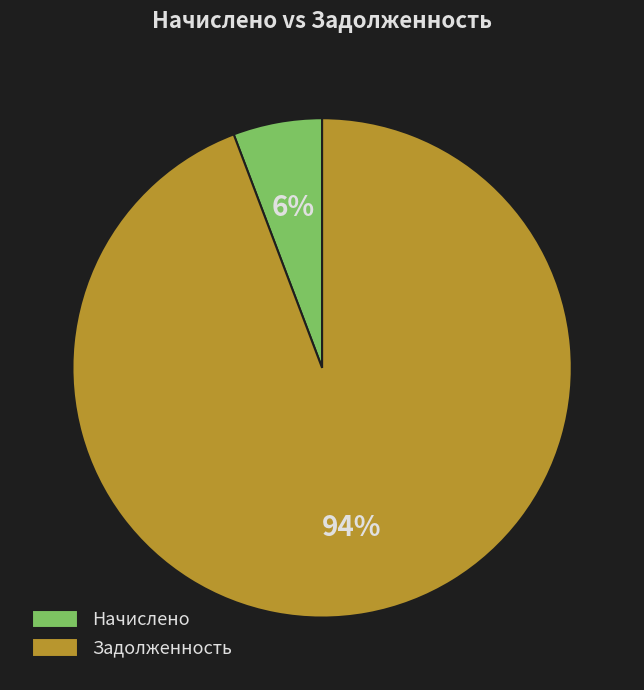

How many segments does this pie chart have?

2